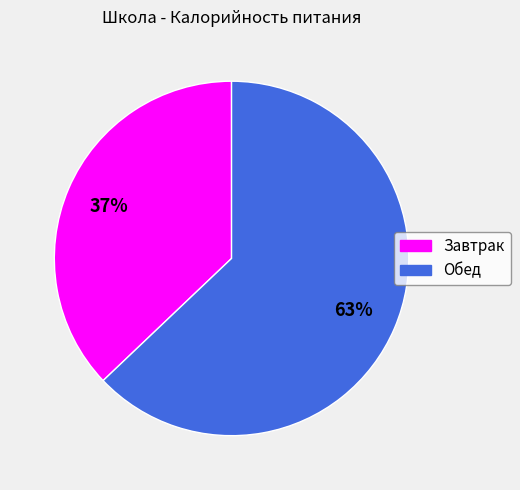

Do Обед and Завтрак together represent more than half of the pie?

Yes